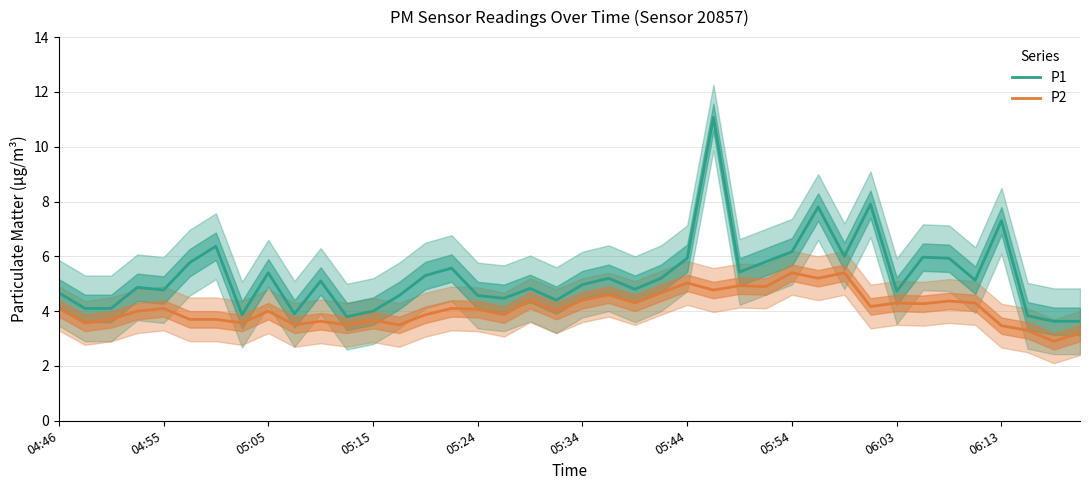

True or false: P1 has a value of 6.2 at 05:54.

True